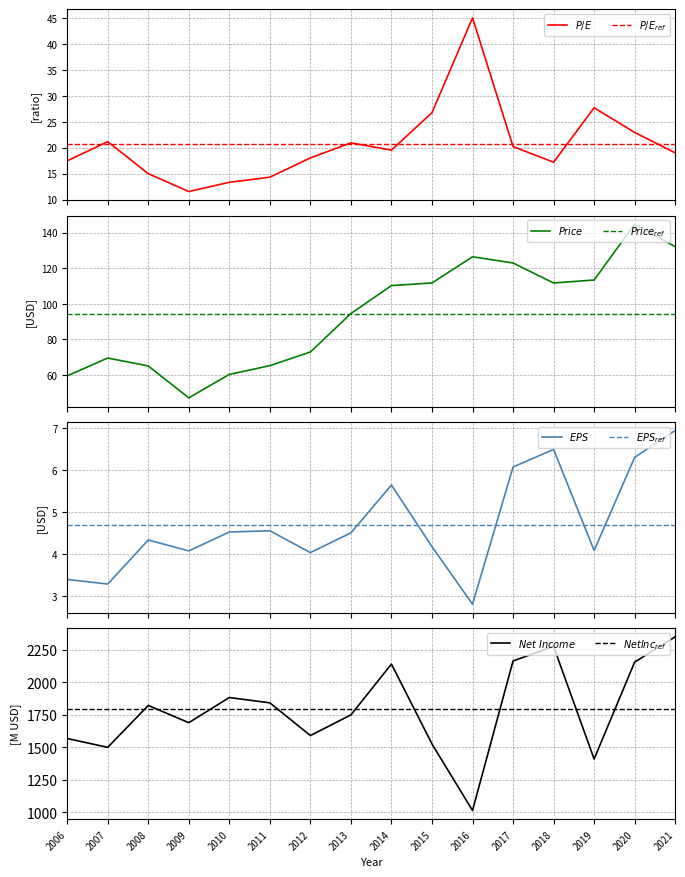

At which category is the sum across all series the highest?

2021